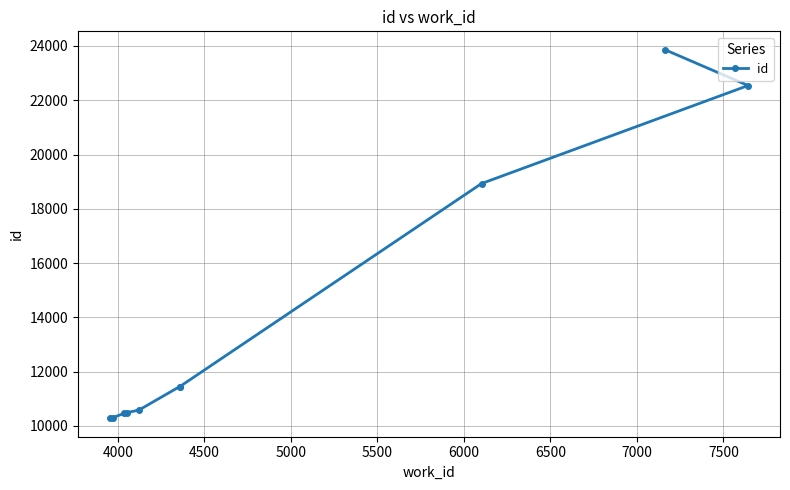

What is the average value?

14037